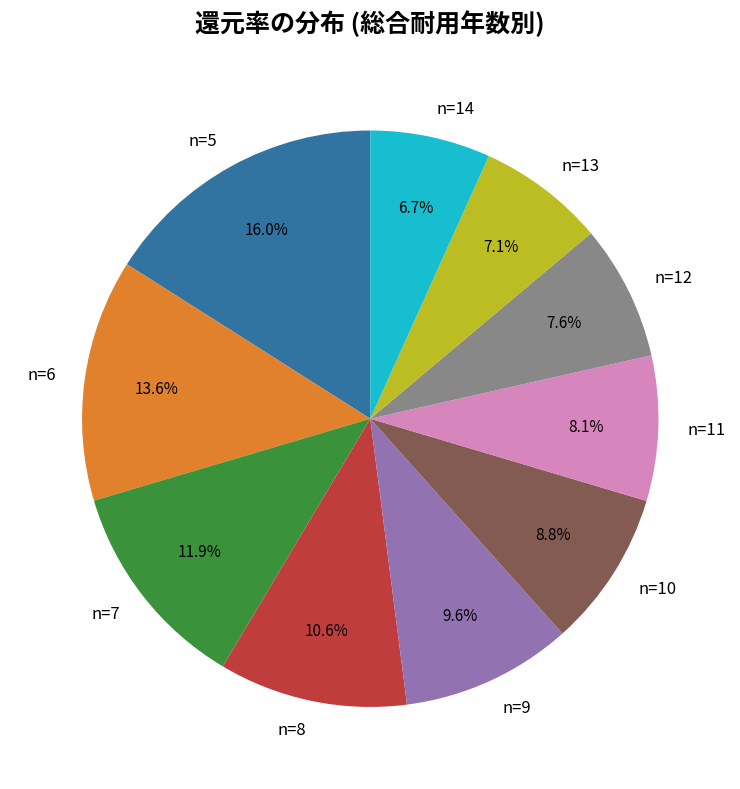

Do n=8 and n=14 together represent more than half of the pie?

No